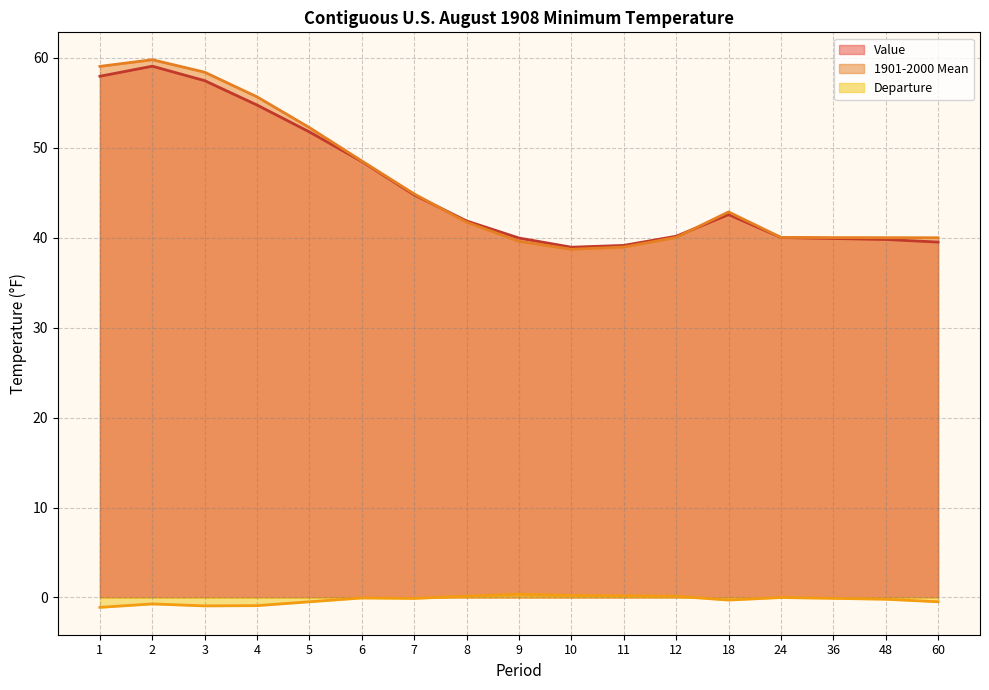

True or false: Departure and Value intersect in this chart.

False